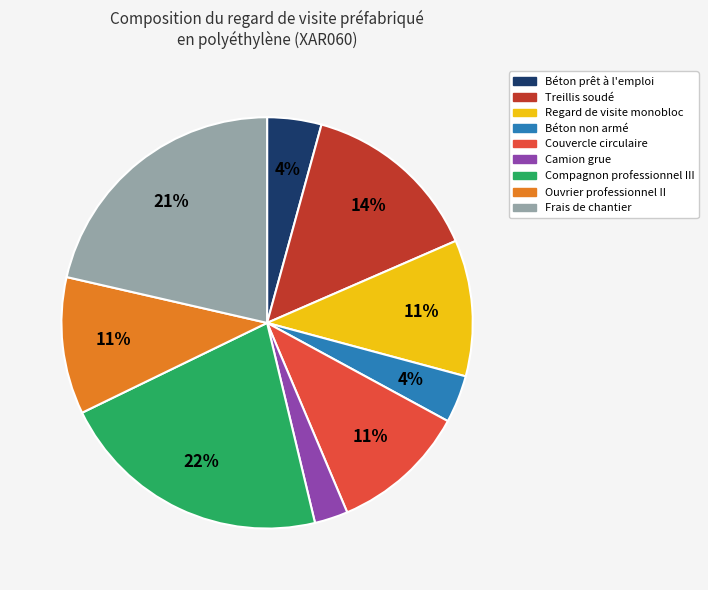

Is it true that Frais de chantier is 8% of the pie?

False